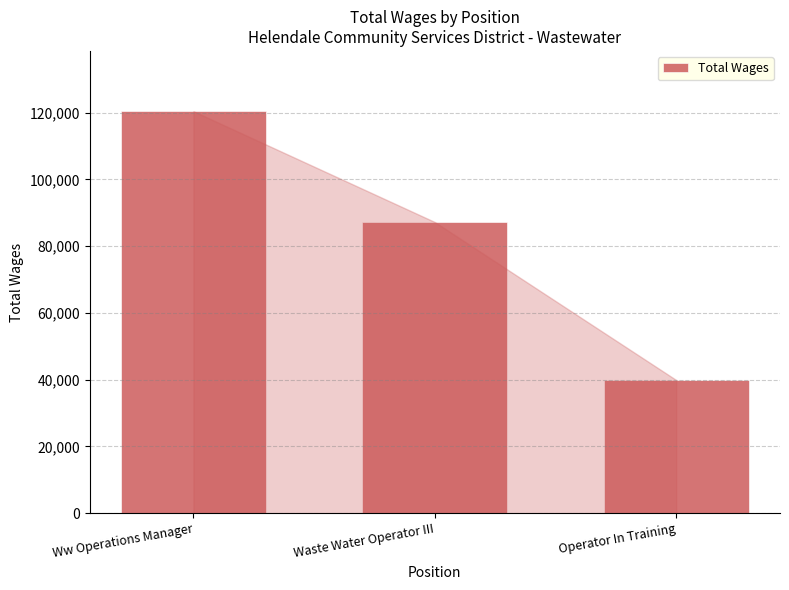

How many bars are there in total?

3